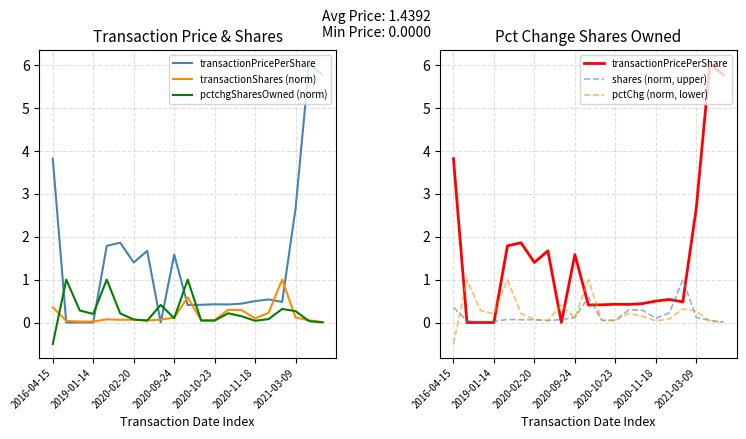

Which category has the lowest value in the pctChg (norm, lower) series?

2016-04-15